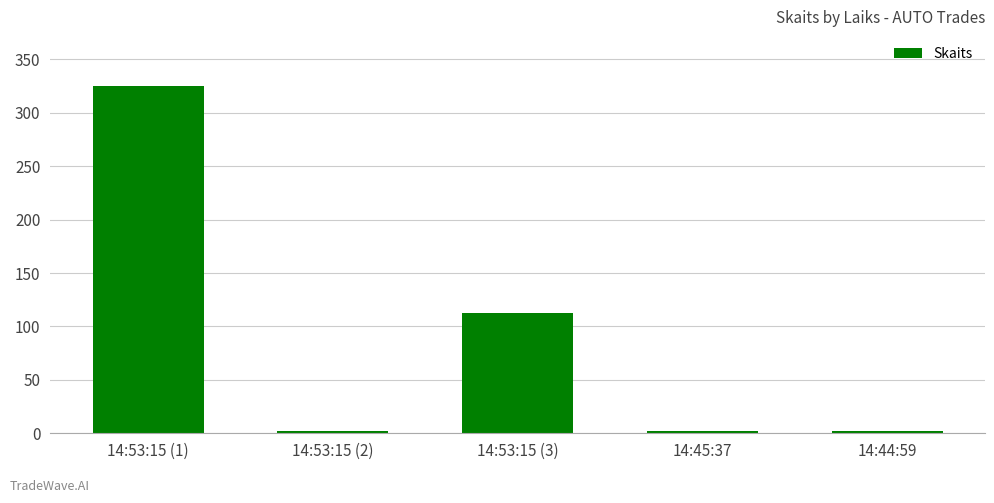

Reading left to right, extract all data points from this chart.

14:53:15 (1)=325	14:53:15 (2)=2	14:53:15 (3)=113	14:45:37=2	14:44:59=2